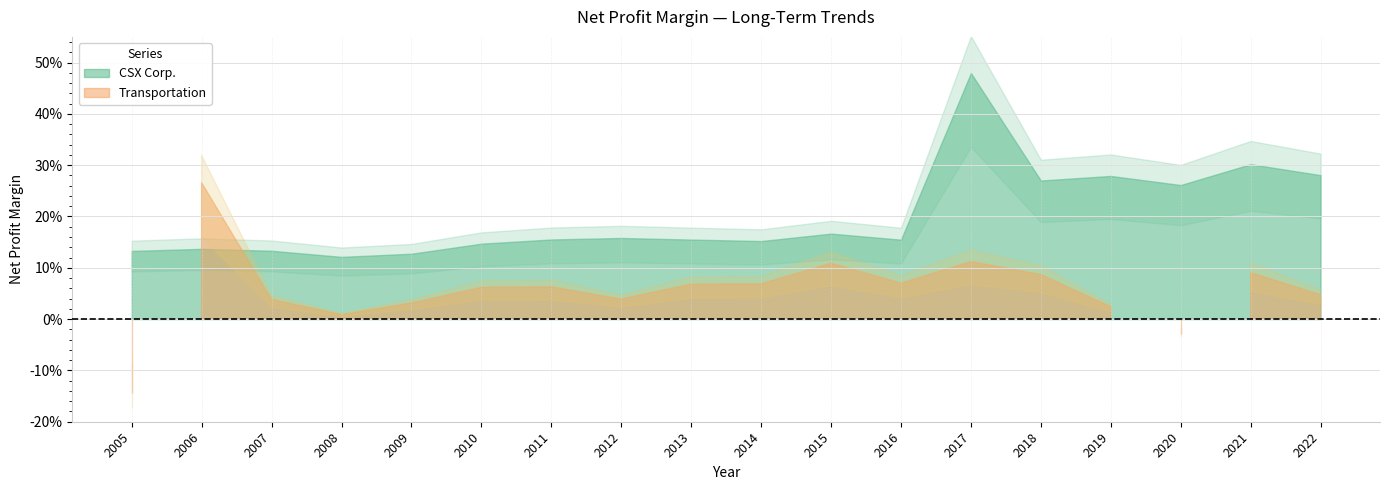

What is the value of the CSX Corp. point at the 7th from the left?

0.2